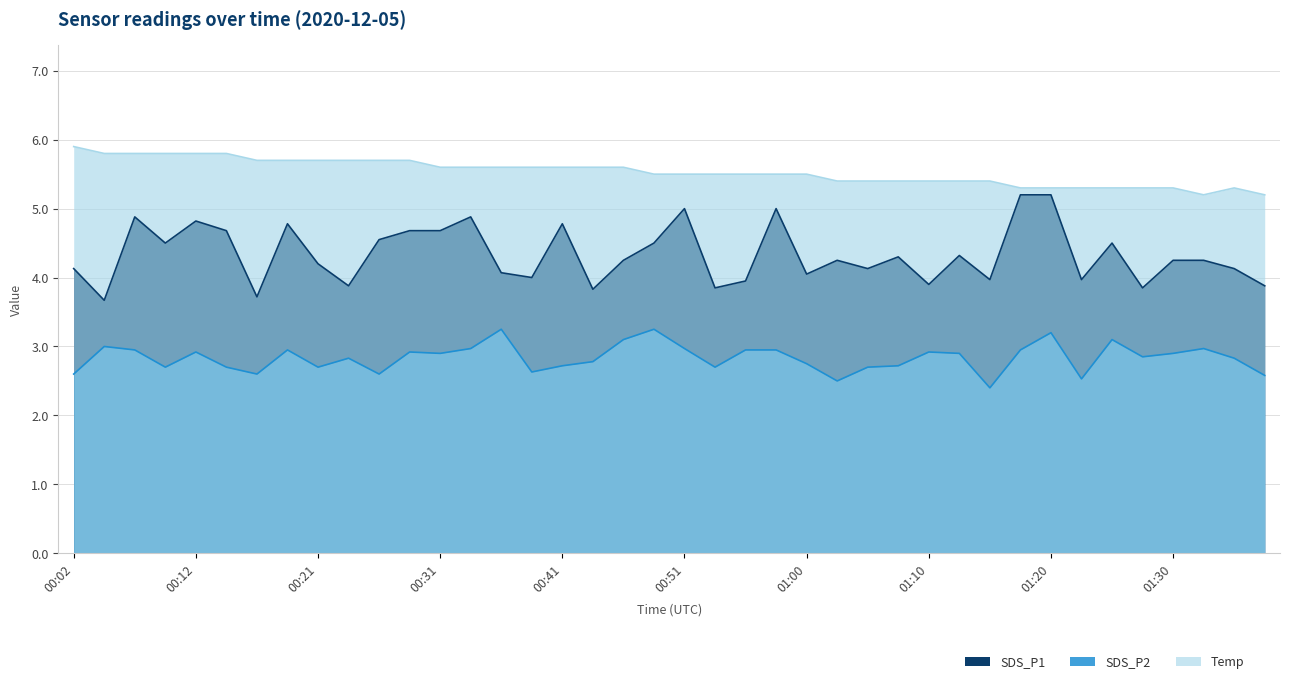

True or false: SDS_P2 and Temp intersect in this chart.

False